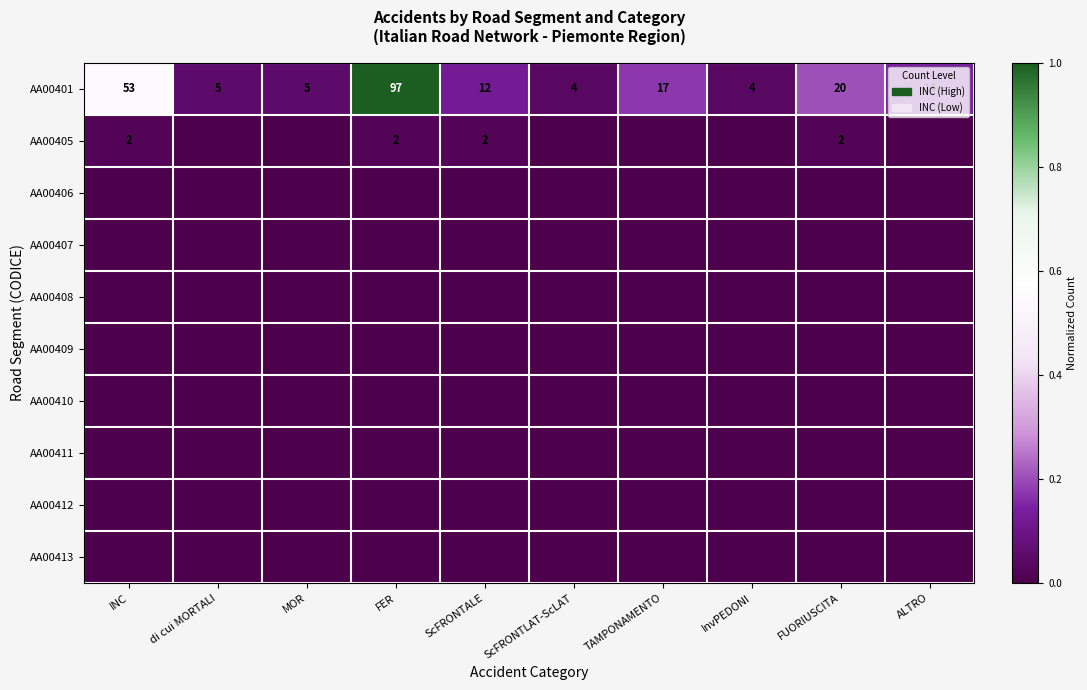

What is the average value of the AA00401 series?

23